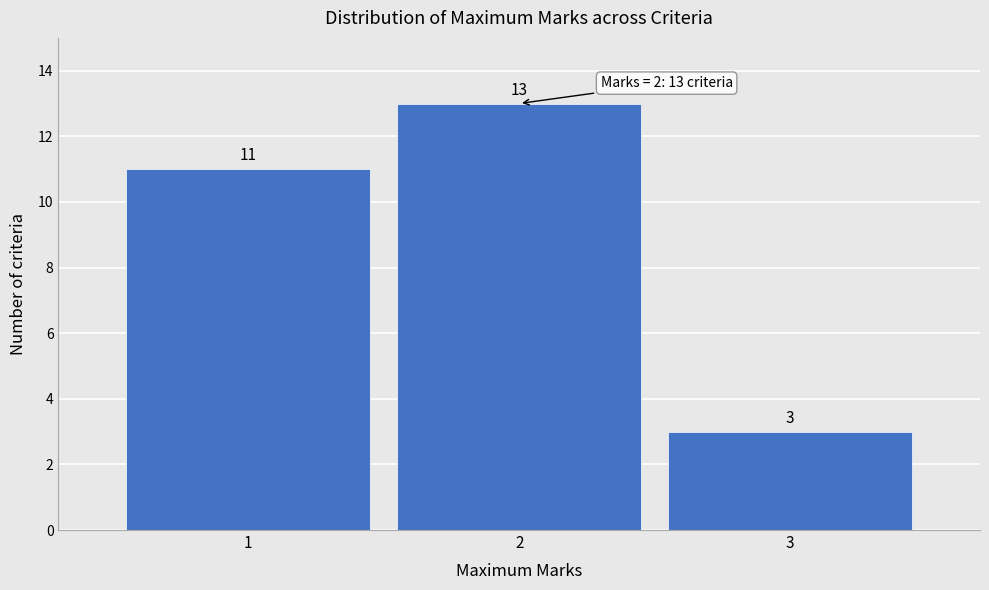

Over which range of the x-axis is the bar tallest?

1.5 to 2.5